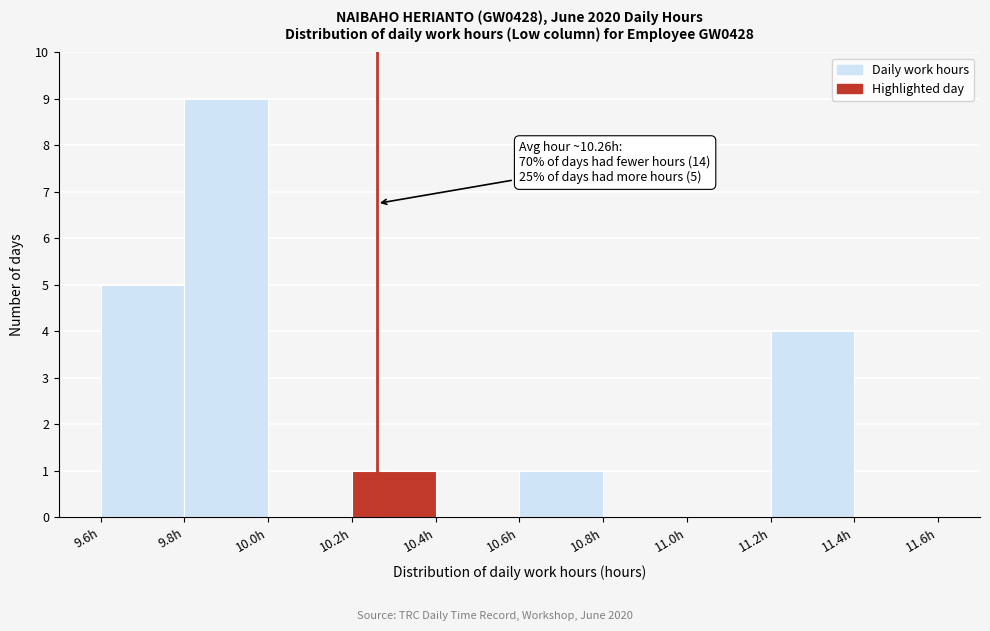

Which range on the x-axis has the tallest bar?

9.8 to 10.0